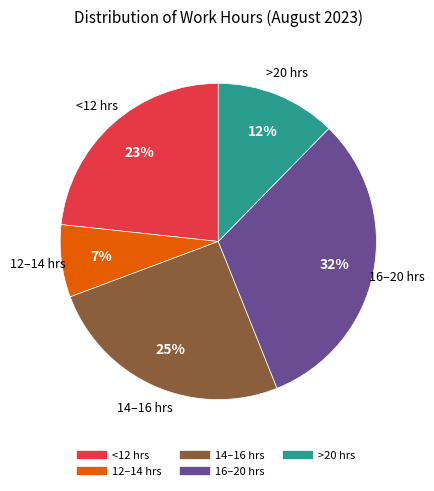

To the nearest percent, what is the average slice percentage?

20%